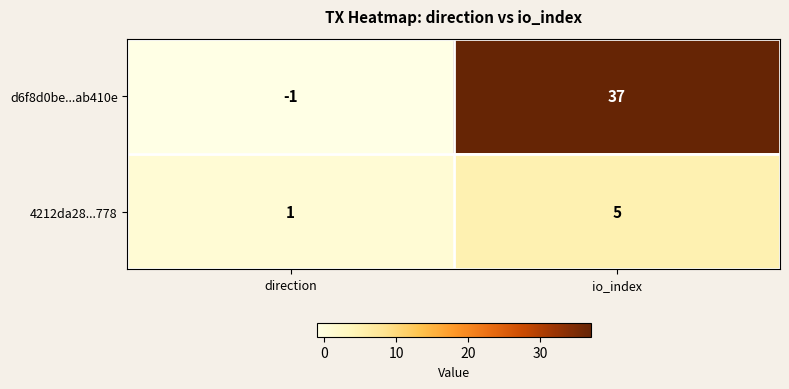

What is the sum of all d6f8d0be...ab410e values?

36